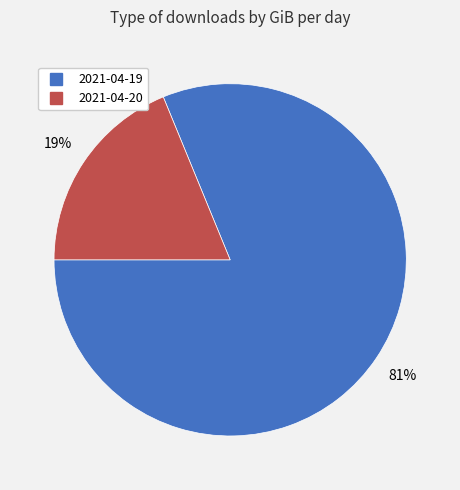

Does 2021-04-20 represent more than half of the total?

No